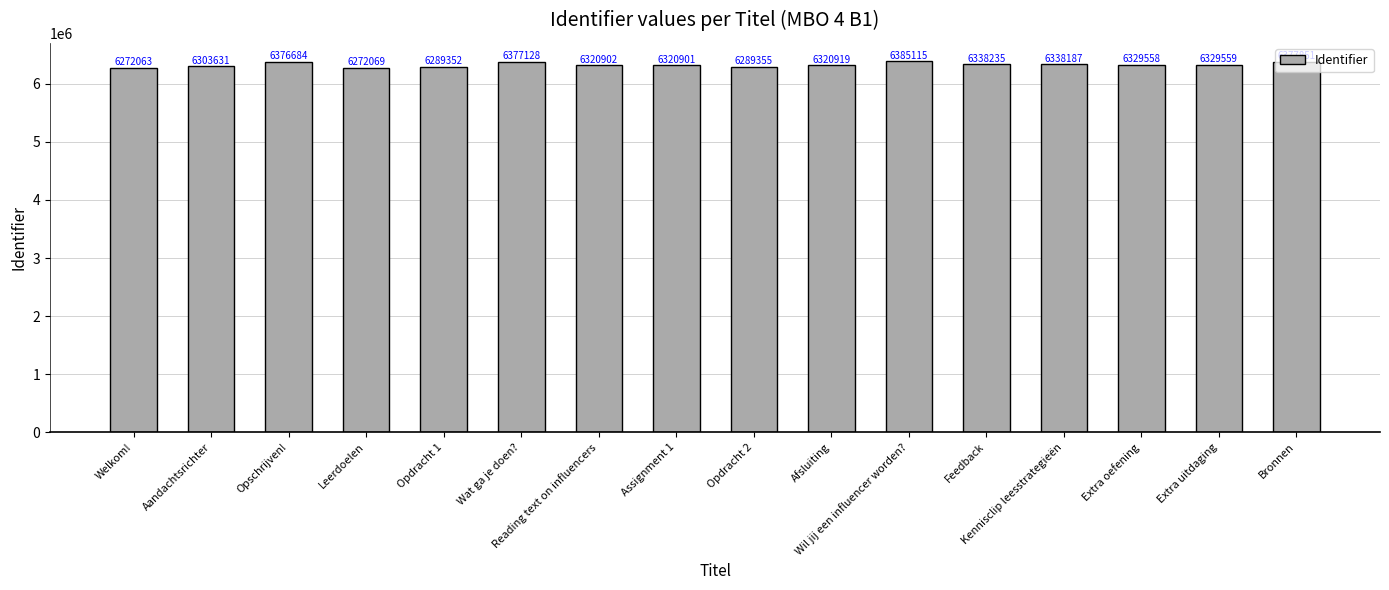

How many bars are there in total?

16